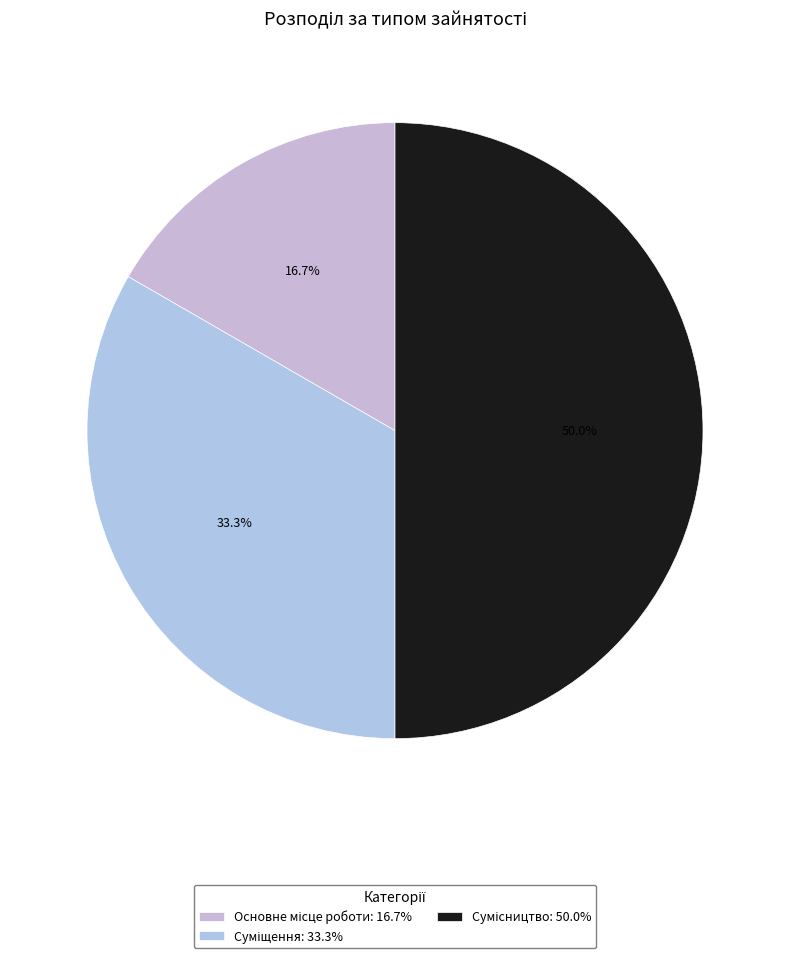

To the nearest percent, what is the combined percentage of Основне місце роботи and Сумісництво?

67%